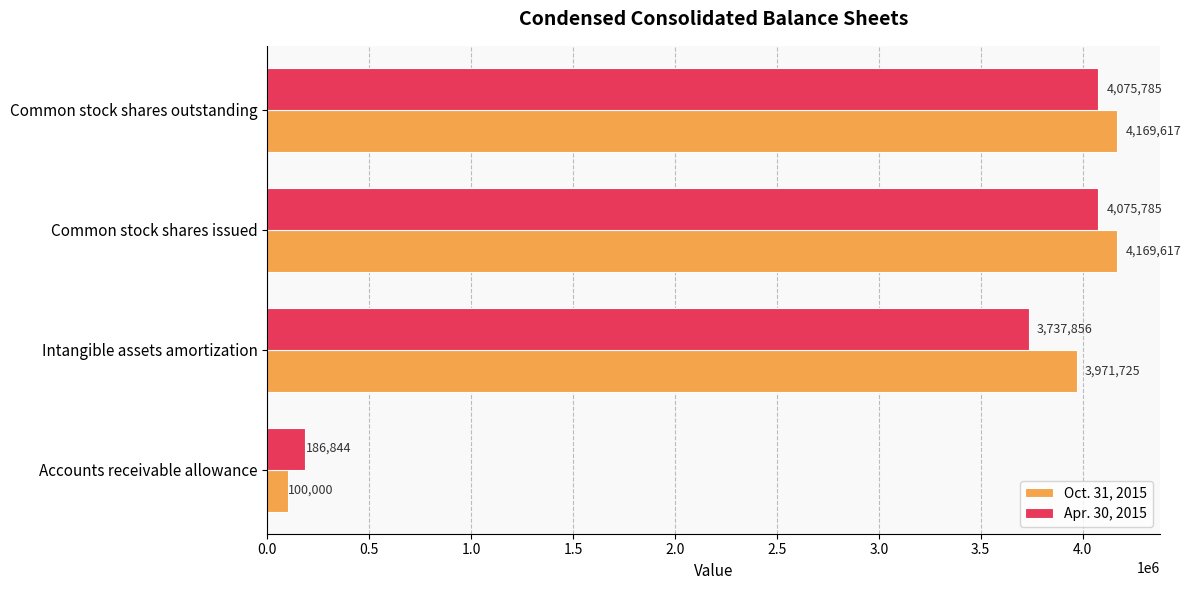

What is the difference between the Oct. 31, 2015 values at Intangible assets amortization and Common stock shares issued?

197892